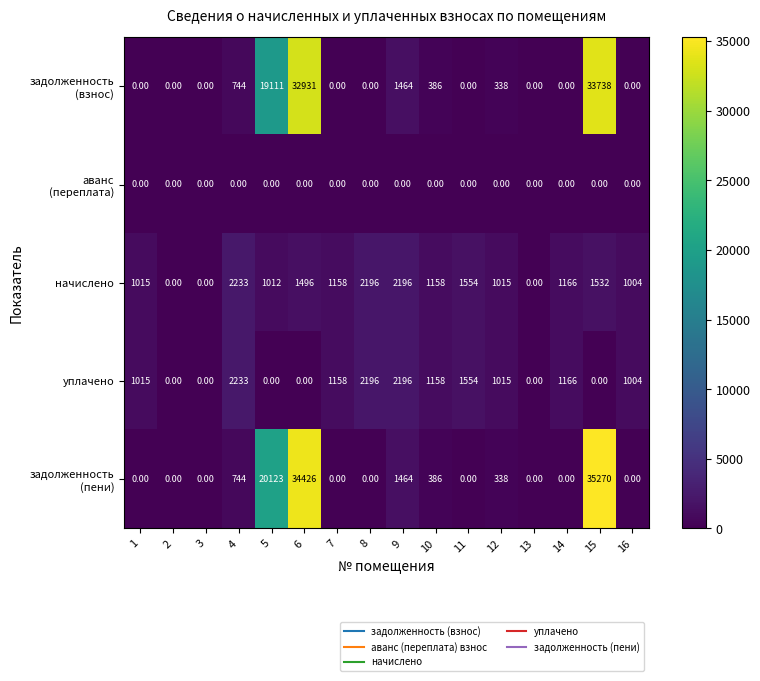

At how many categories does at least one series exceed 31147?

2